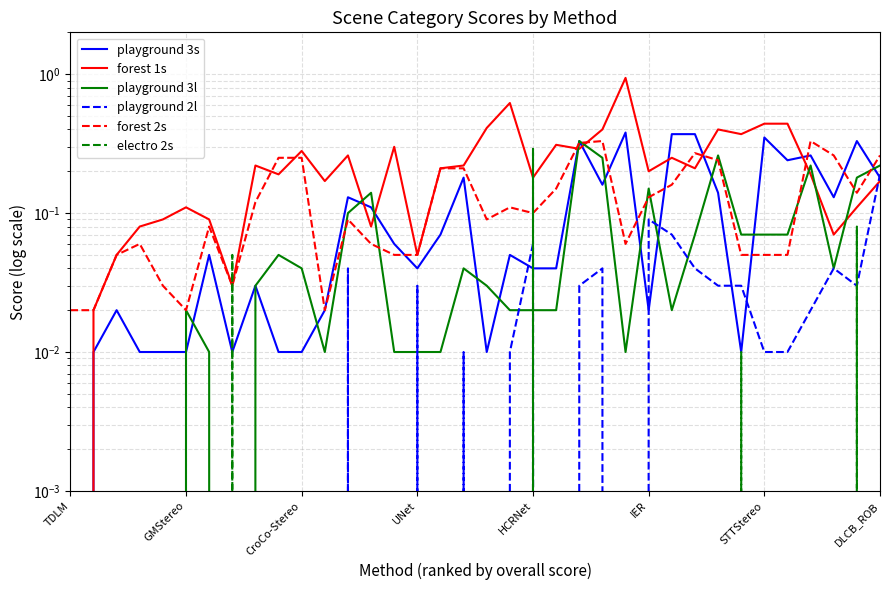

Between CroCo-Stereo and 24, which series saw the biggest shift?

forest 1s